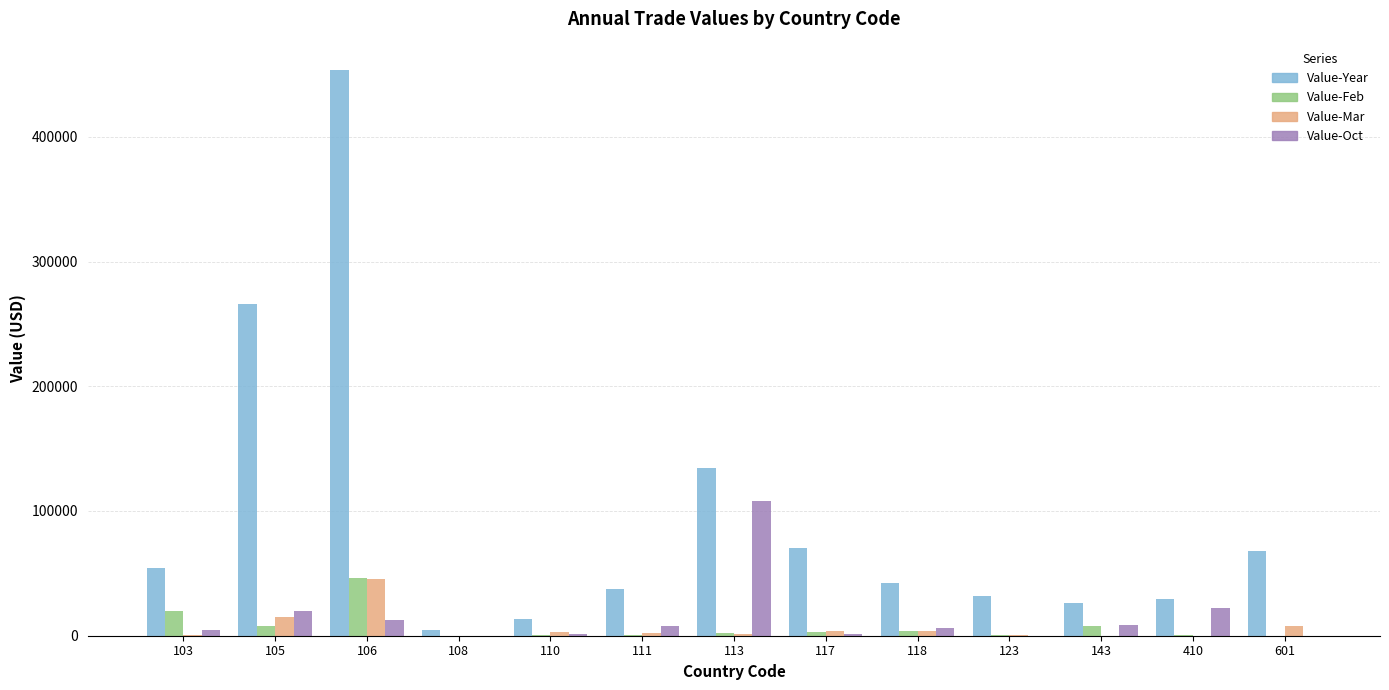

What is the sum of all Value-Feb values?

92563